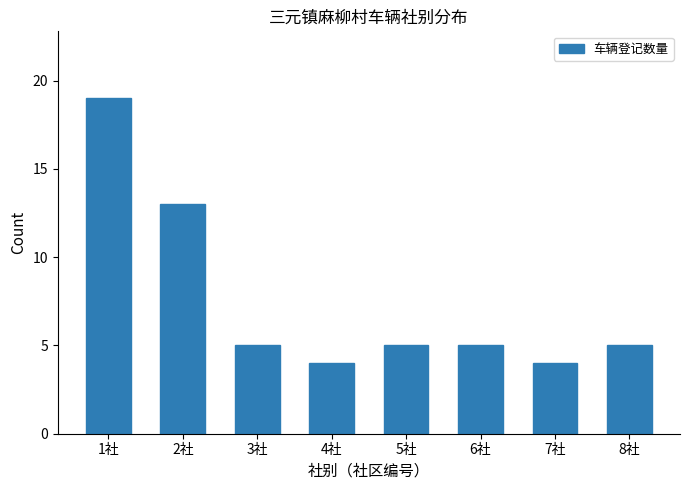

Reading right to left, list all the values displayed in this chart.

8社=5	7社=4	6社=5	5社=5	4社=4	3社=5	2社=13	1社=19